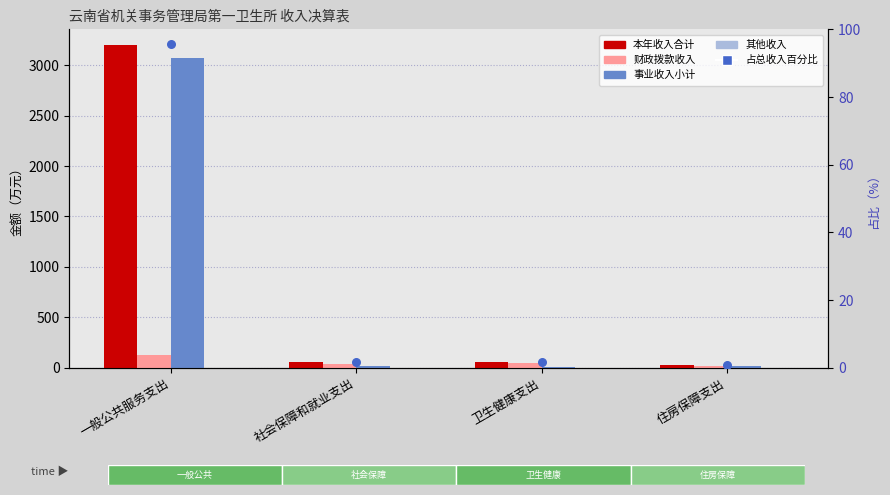

At which category is the sum across all series the highest?

一般公共服务支出